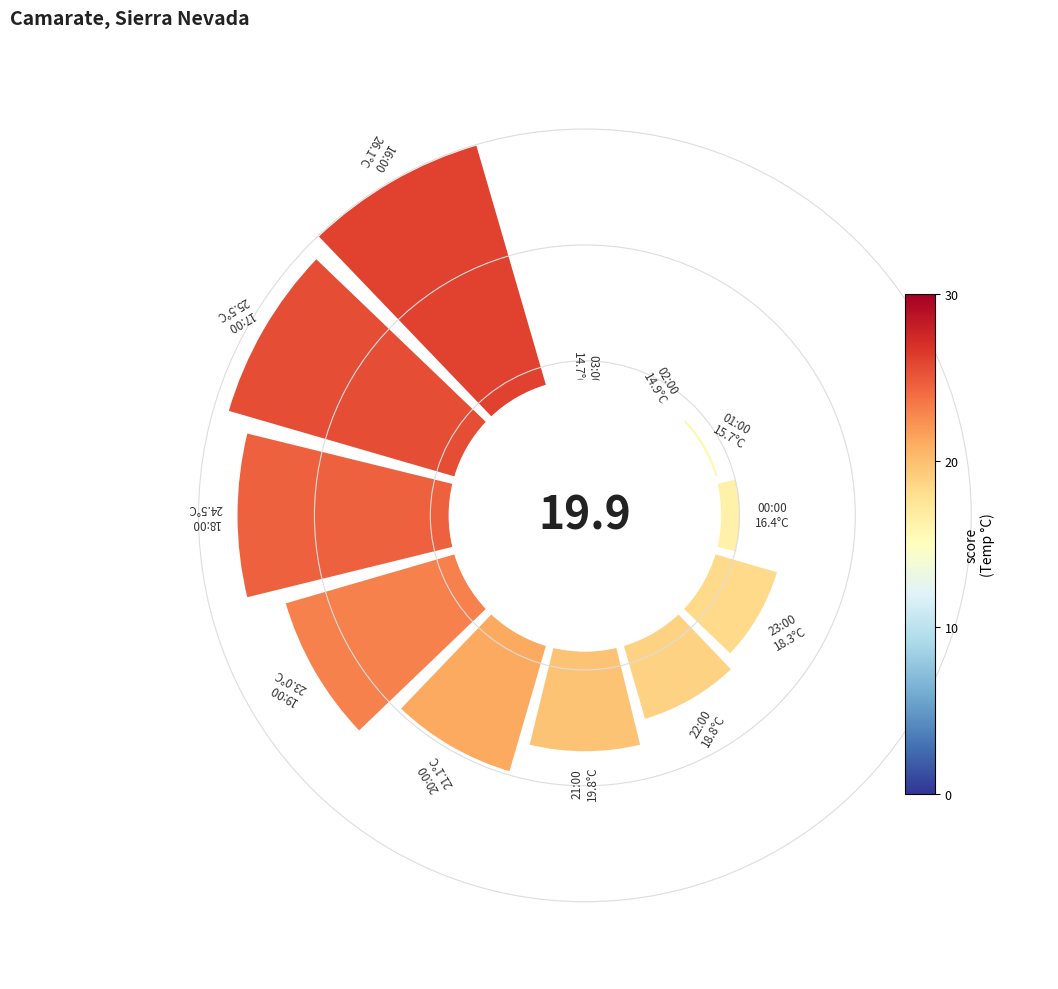

True or false: 10 accounts for 11% of the total.

False